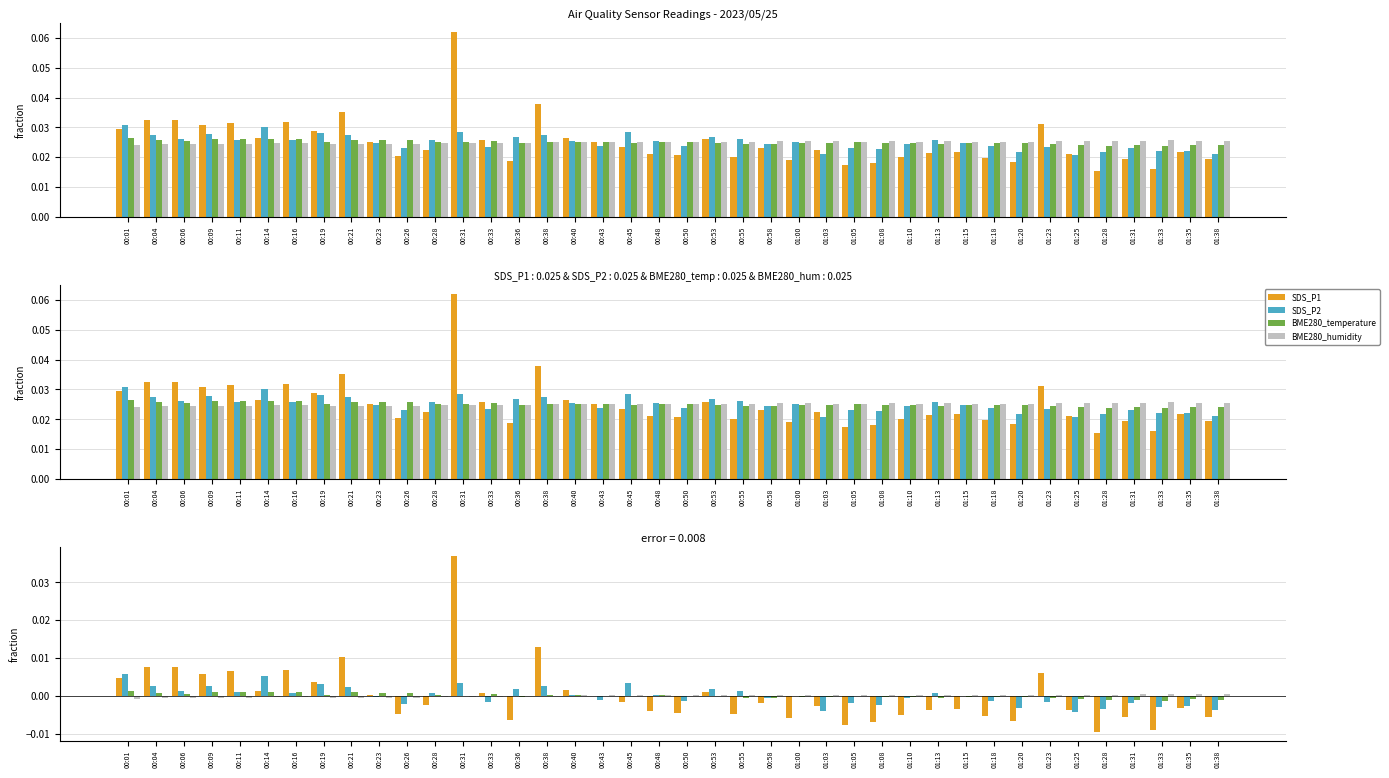

Is the value of BME280_humidity at 01:35 greater than the value of BME280_temperature at 00:45?

Yes